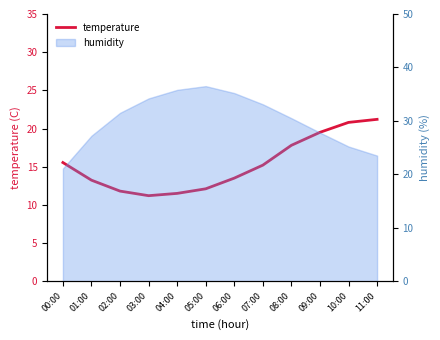

Rank the categories by value from highest to lowest.

11:00, 10:00, 09:00, 08:00, 00:00, 07:00, 06:00, 01:00, 05:00, 02:00, 04:00, 03:00